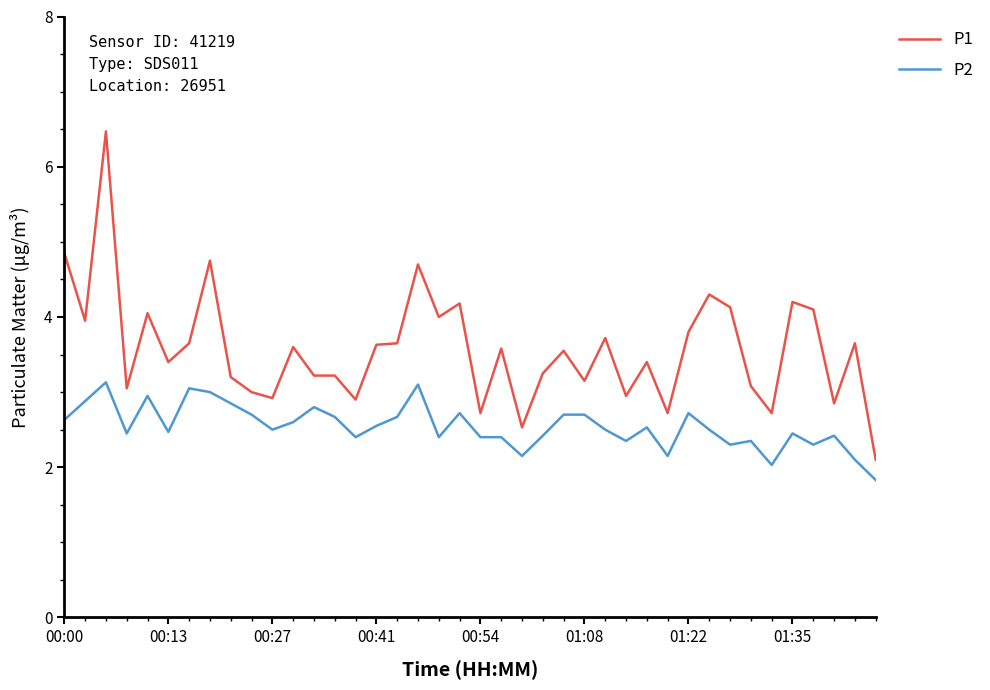

List the series in order of their overall mean, highest first.

P1, P2